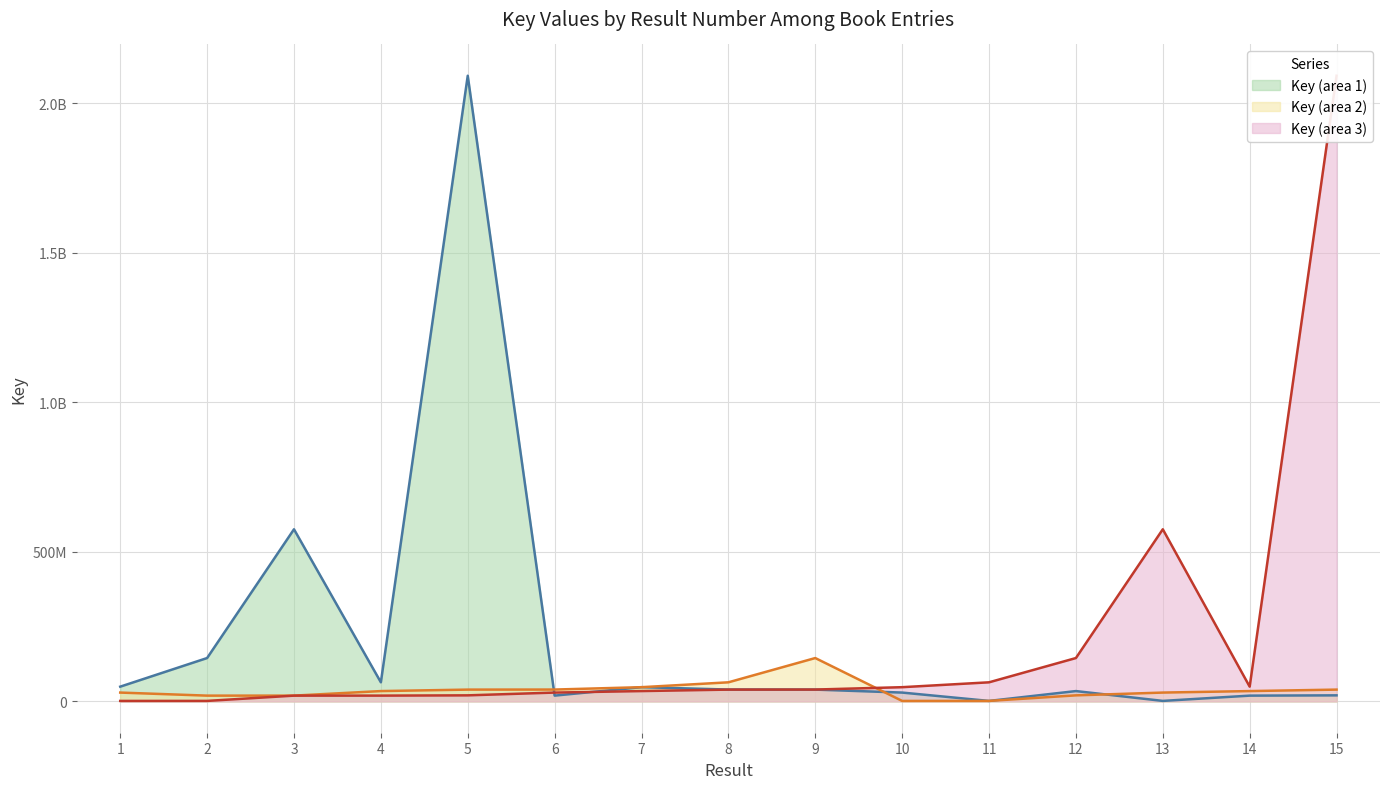

Rank the series by their maximum value, from lowest to highest.

Key (area 2) (line), Key (area 1) (line), Key (area 3) (line)